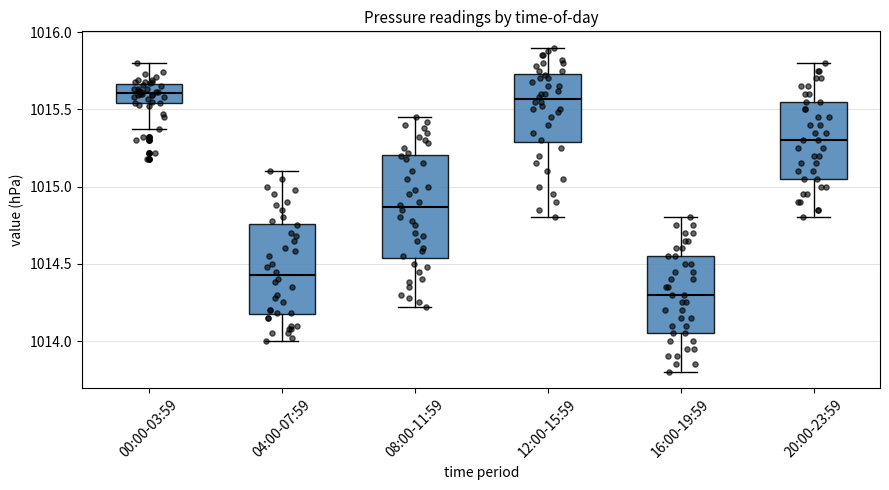

Reading left to right, transcribe this box plot: for each box, give where its median line is, the range the box spans, and where its two whiskers end, as read against the y-axis. The values are not printed on the chart, so give them approximately, as read against the axis.

00:00-03:59: median 1015.60, box 1015.55 to 1015.65, whiskers 1015.35 to 1015.80
04:00-07:59: median 1014.45, box 1014.15 to 1014.75, whiskers 1014.00 to 1015.10
08:00-11:59: median 1014.85, box 1014.55 to 1015.20, whiskers 1014.20 to 1015.45
12:00-15:59: median 1015.55, box 1015.30 to 1015.75, whiskers 1014.80 to 1015.90
16:00-19:59: median 1014.30, box 1014.05 to 1014.55, whiskers 1013.80 to 1014.80
20:00-23:59: median 1015.30, box 1015.05 to 1015.55, whiskers 1014.80 to 1015.80